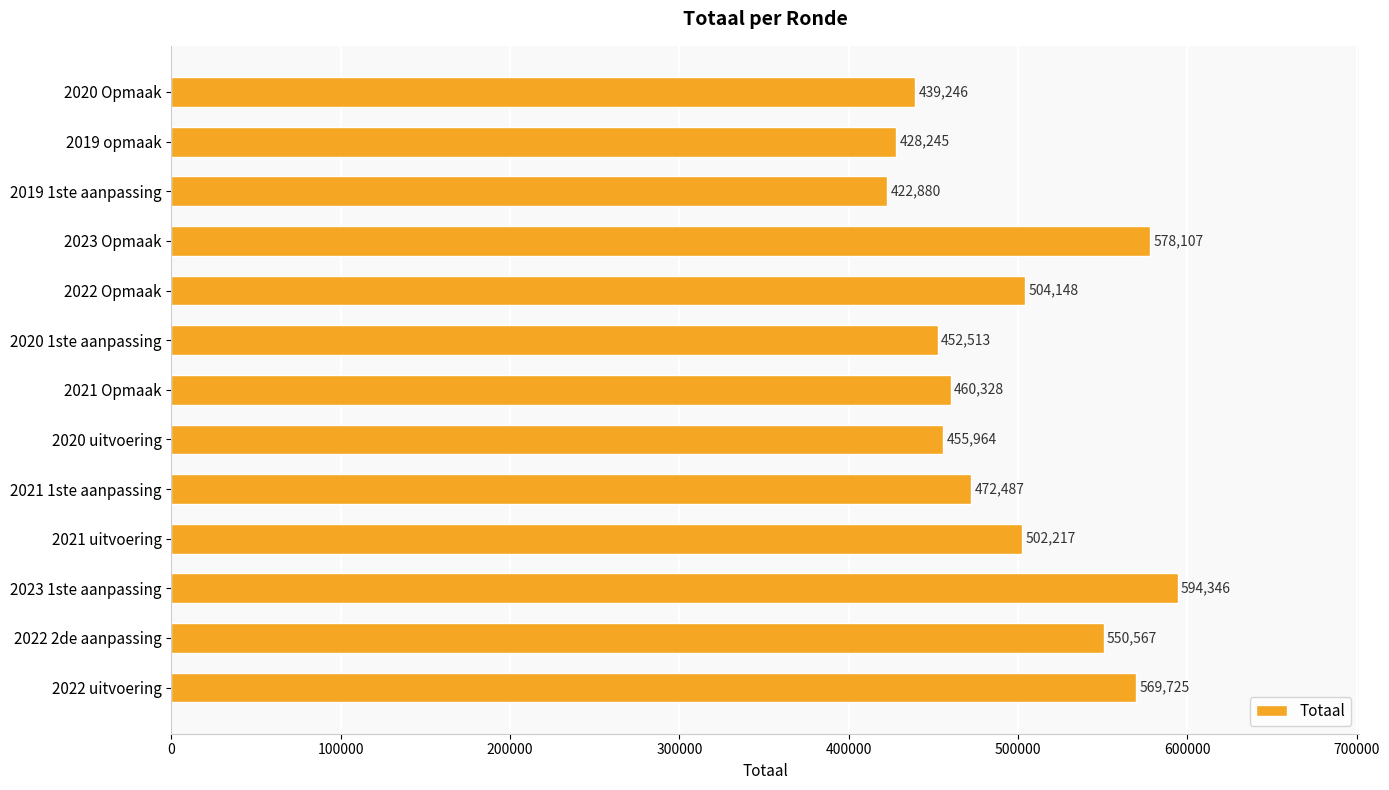

What is the change in value from 2022 uitvoering to 2021 Opmaak?

-109397